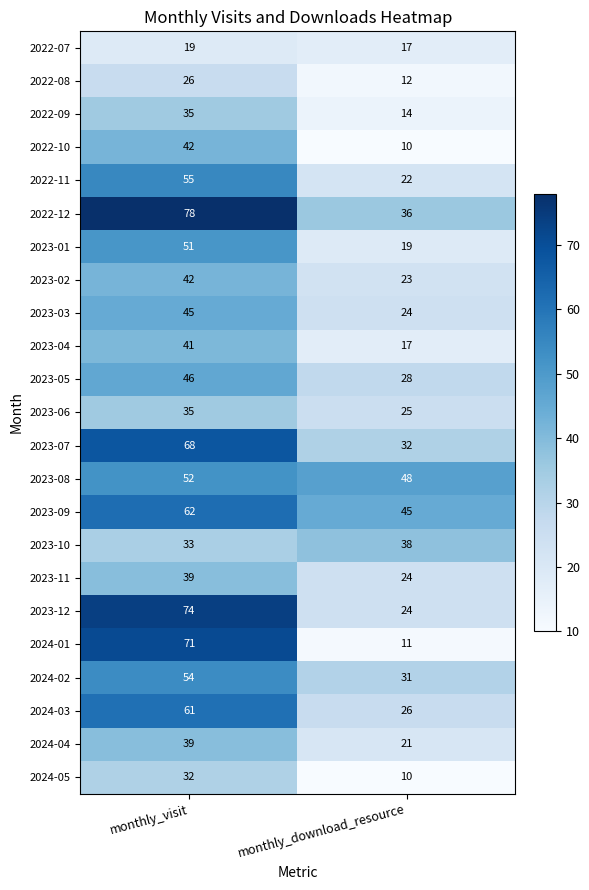

Which series changed the most between monthly_visit and monthly_download_resource?

2024-01